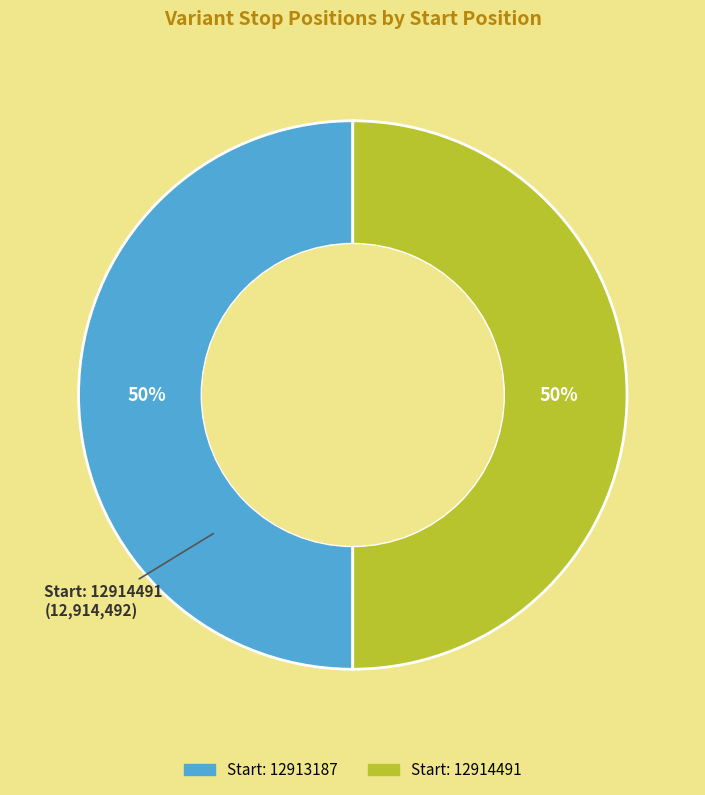

To the nearest percent, what is the average slice percentage?

50%